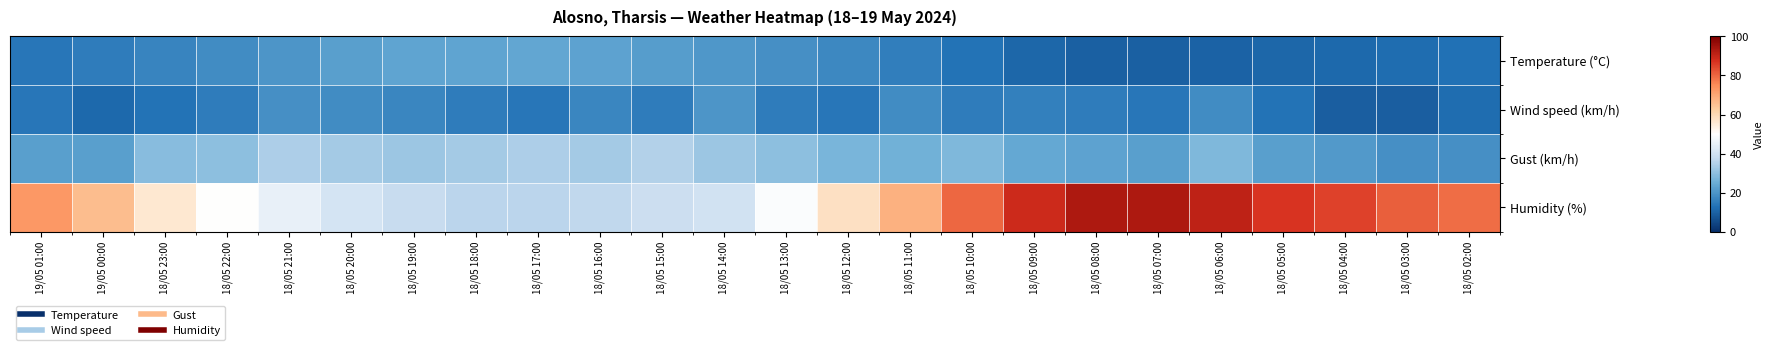

Which series has the largest range (max minus min)?

Humidity (%)